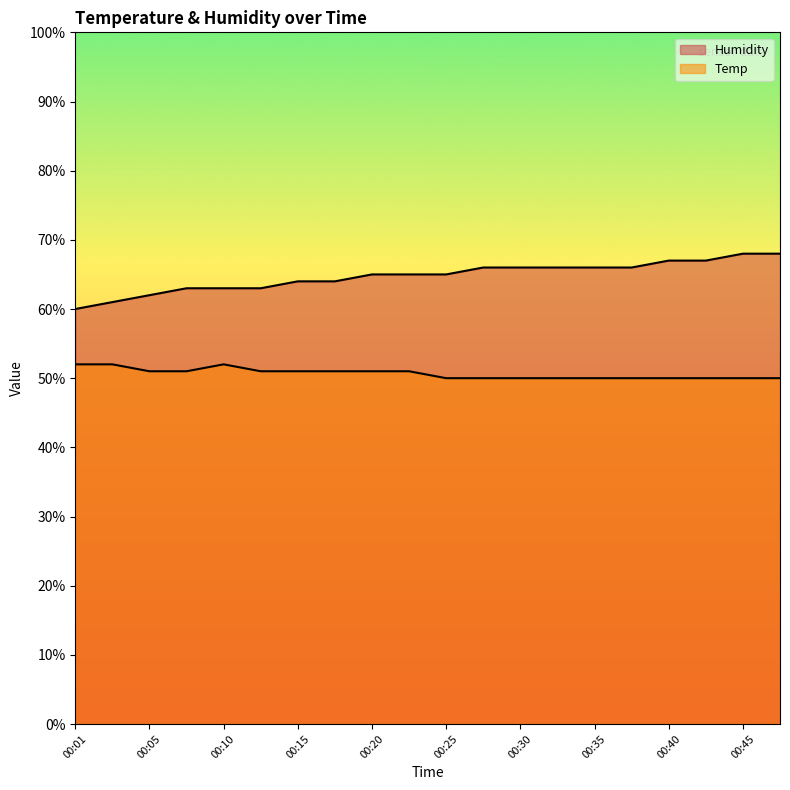

Does the chart have visible grid lines?

No